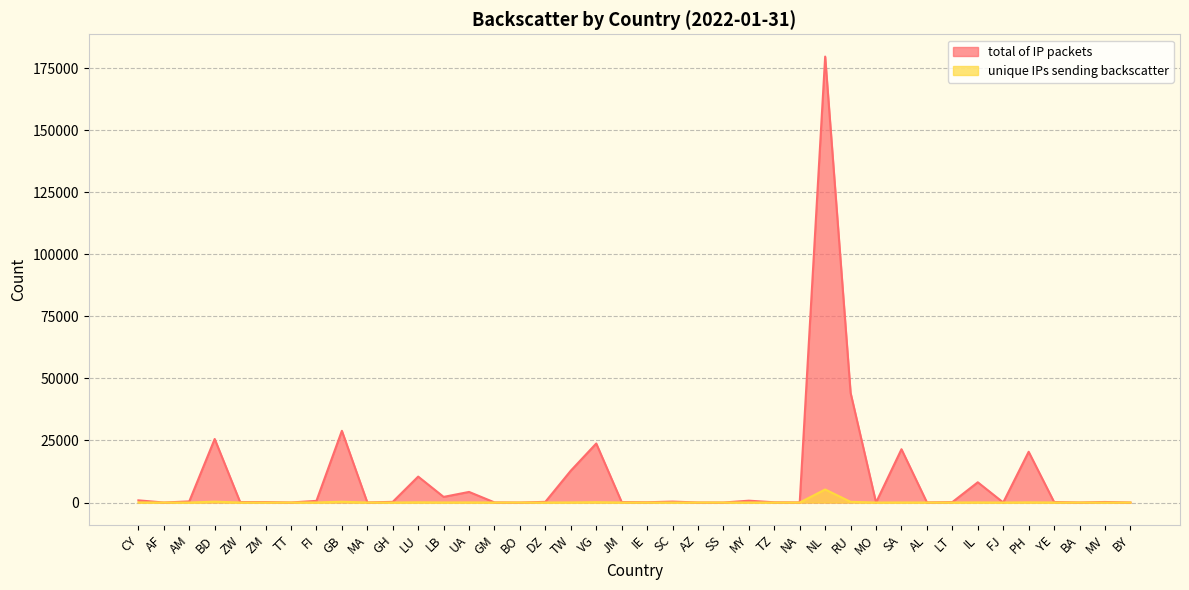

What is the difference between the second highest and minimum values in the total of IP packets series?

44174